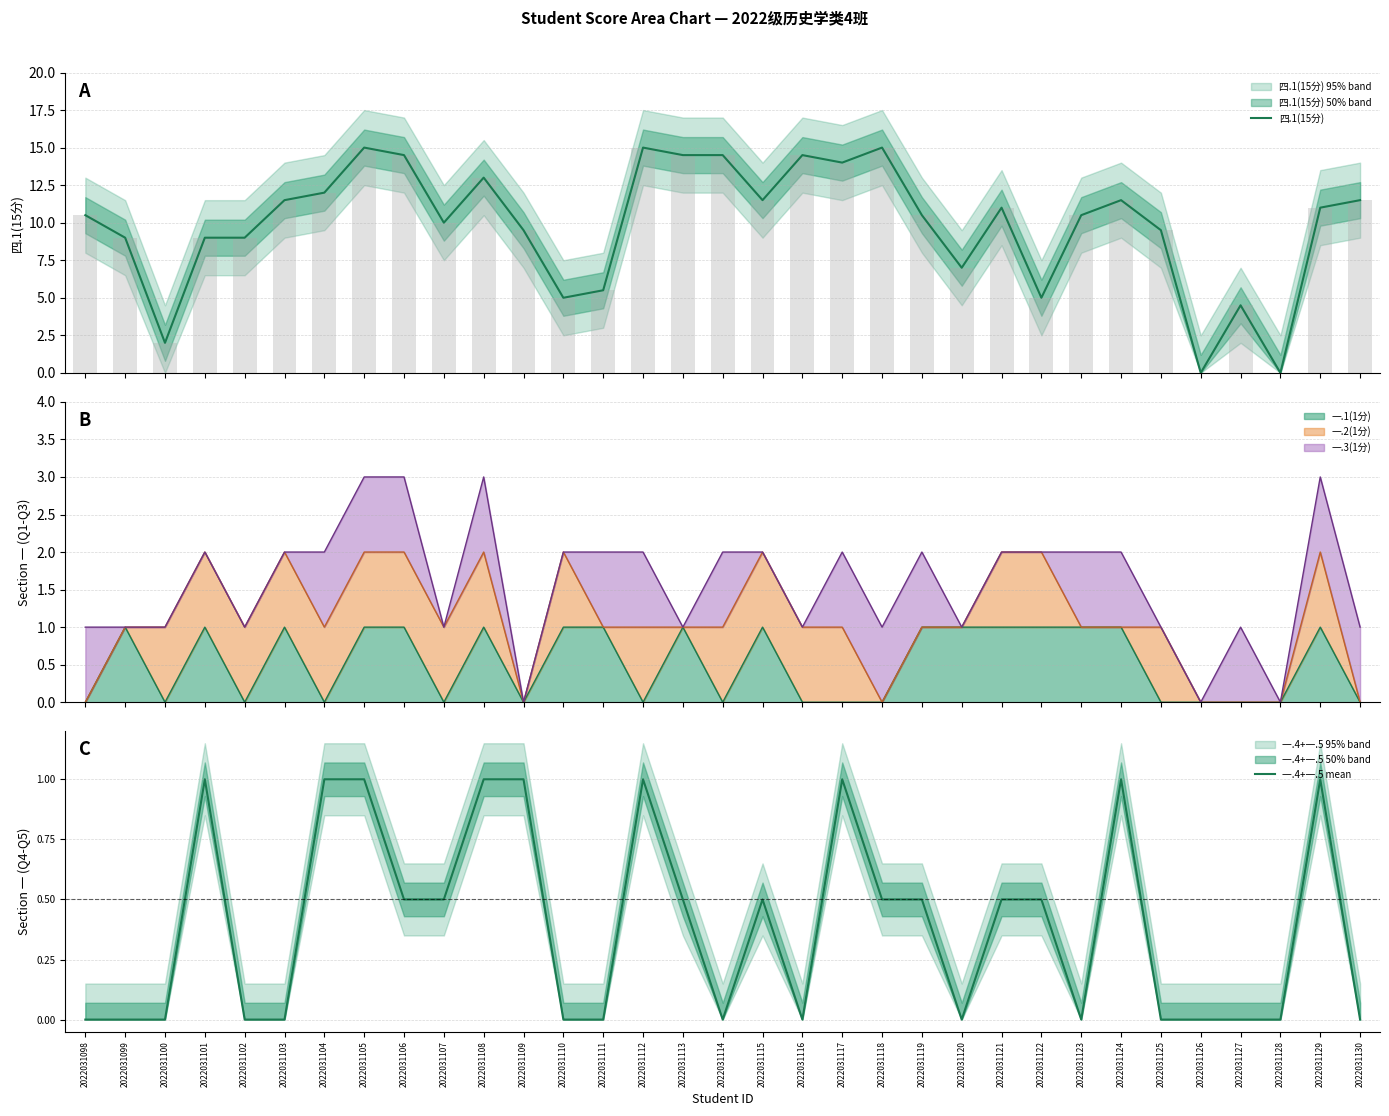

How many groups of bars are there?

33